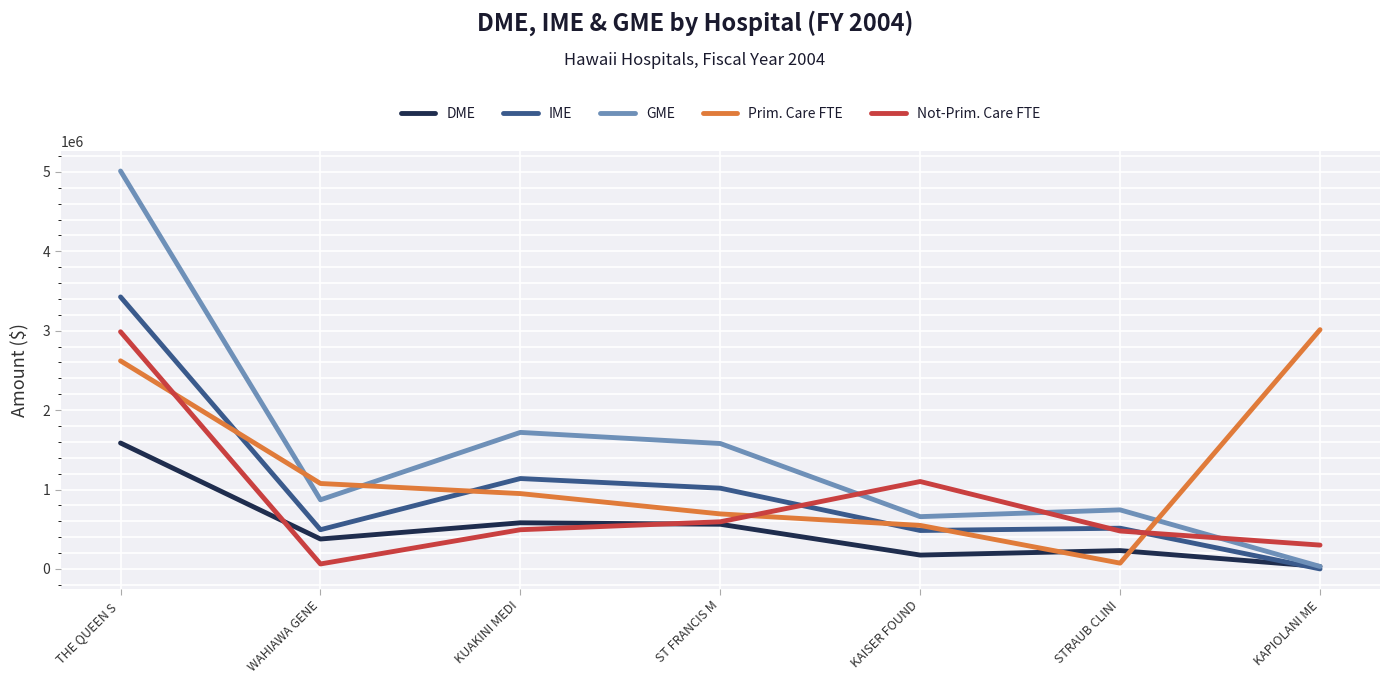

What are all the series names shown in the legend?

DME, IME, GME, Prim. Care FTE, Not-Prim. Care FTE